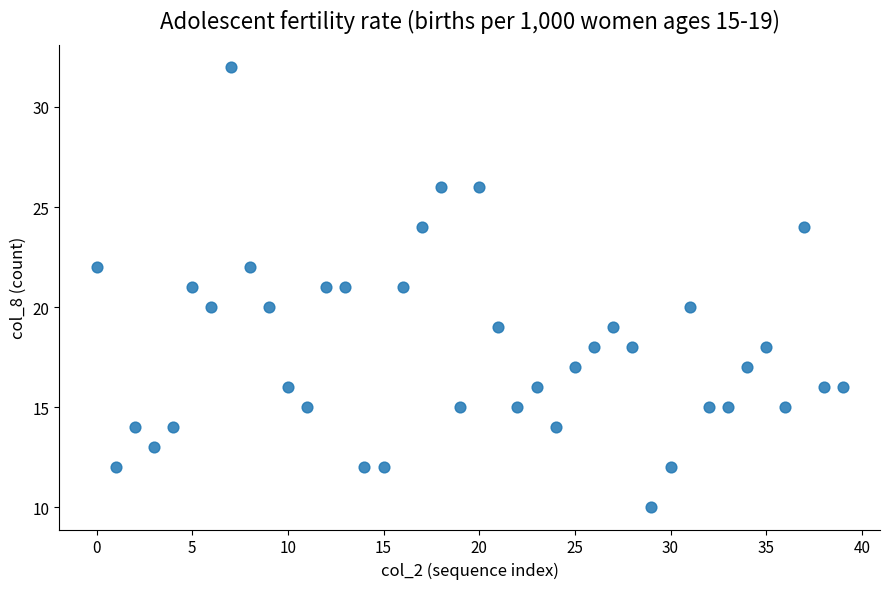

What is the range of Y values (max minus min)?

22